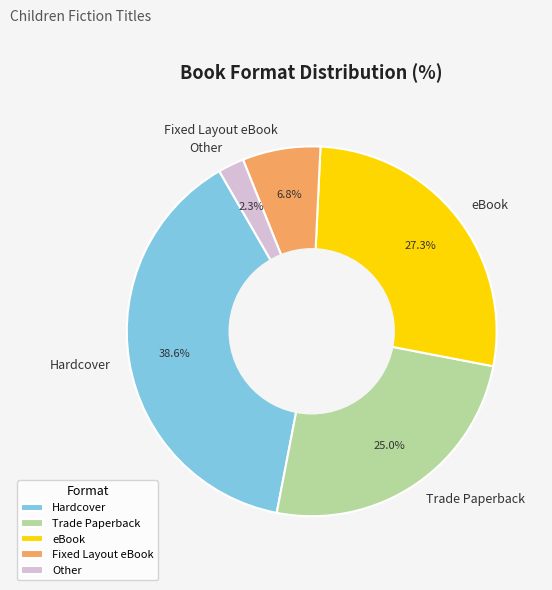

To the nearest percent, what portion does Trade Paperback represent?

25%